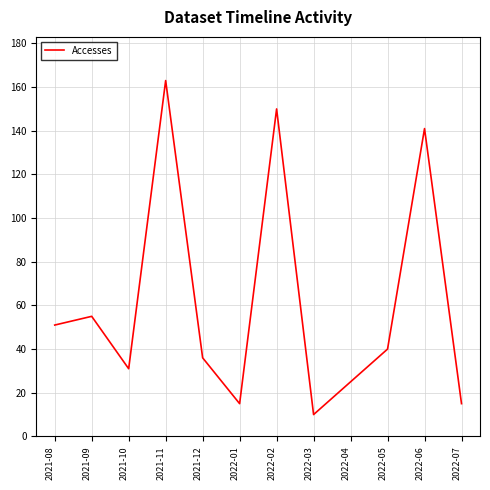

Is it true that the value at 2021-12 is 36?

True